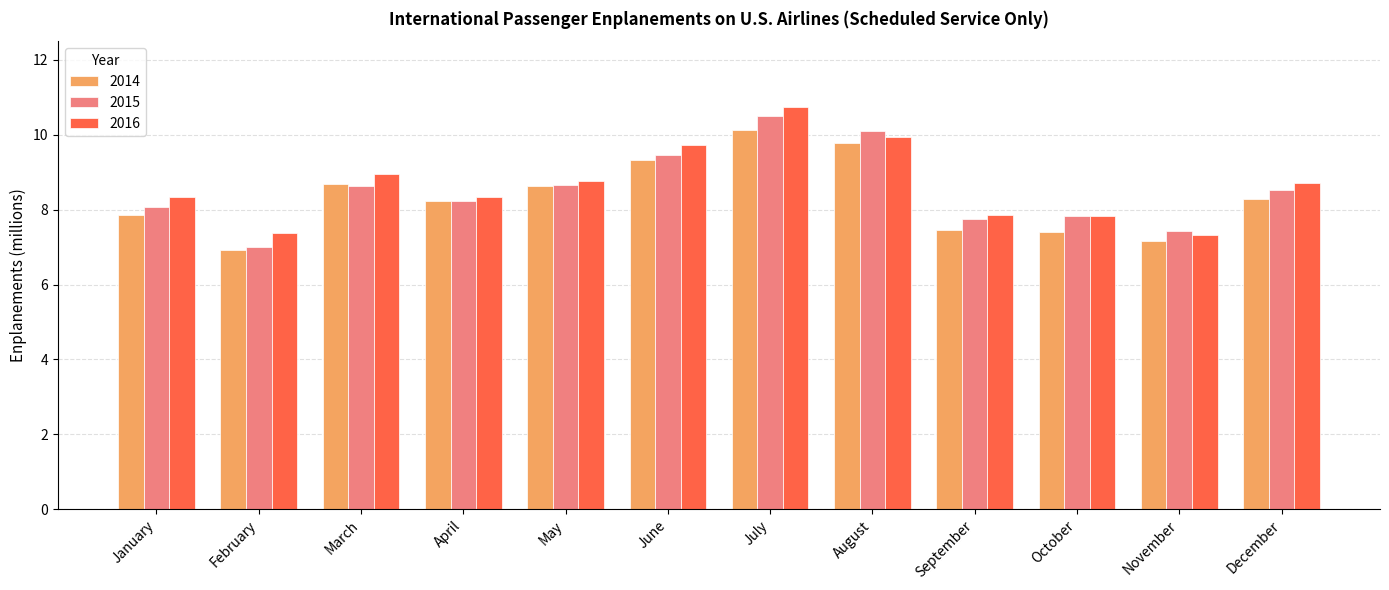

The value of 2015 at October is 12.5. True or false?

False